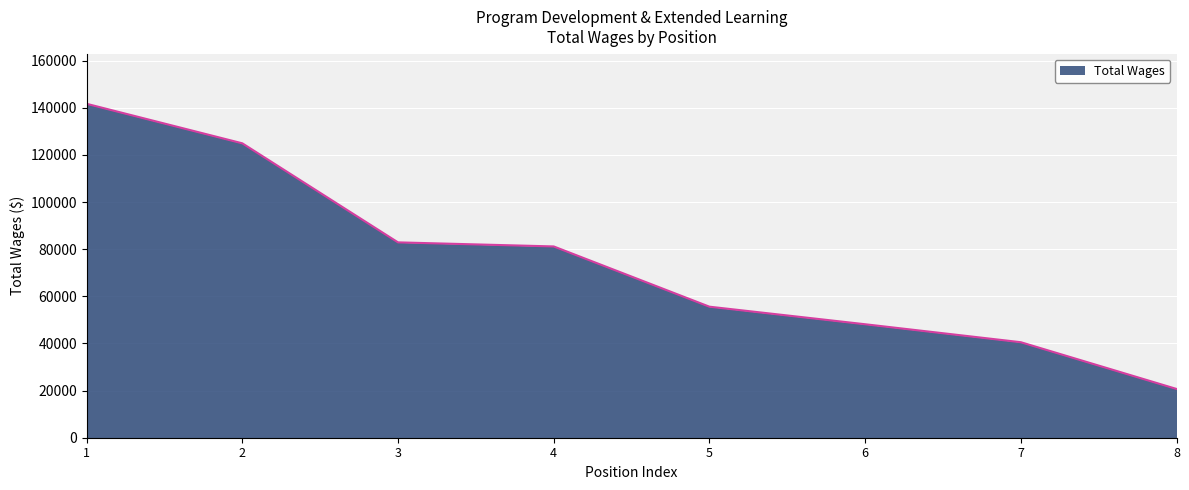

What is the minimum value shown in the chart?

20702